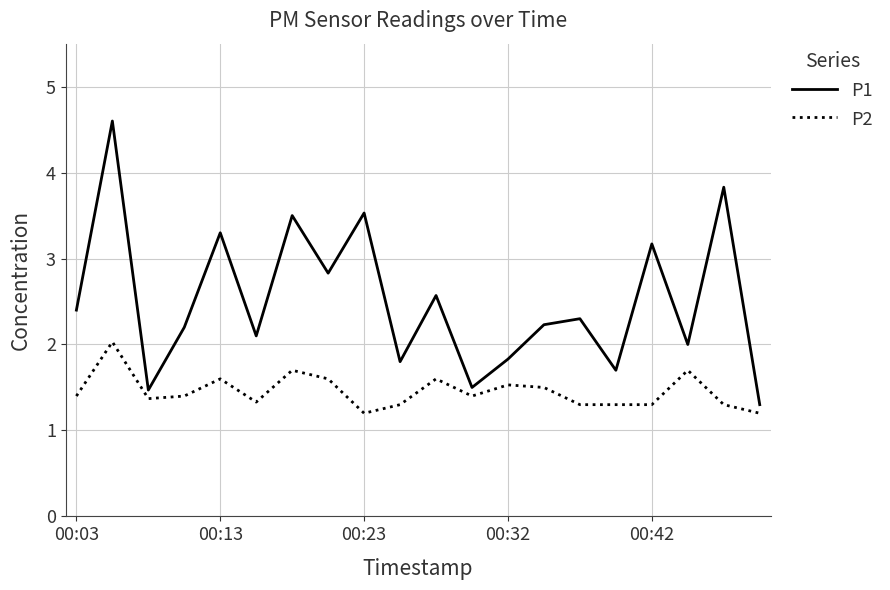

What is the maximum value for P2?

2.0